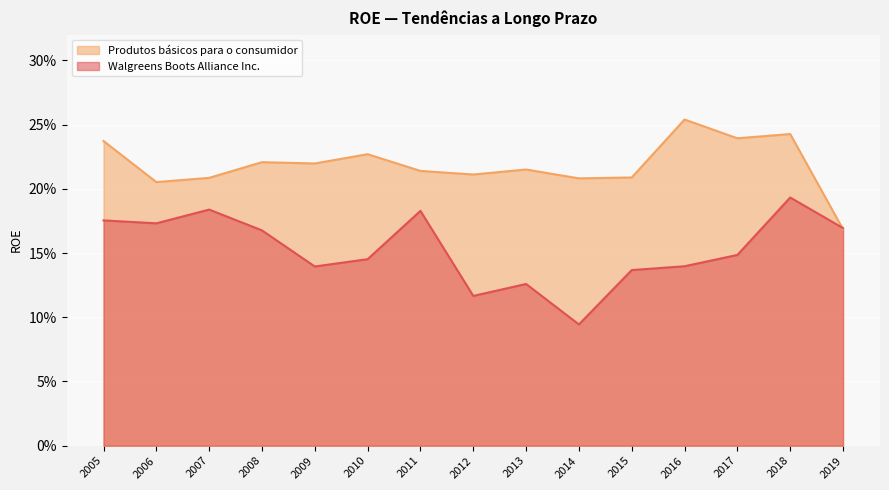

What is the maximum value shown in the chart?

0.3